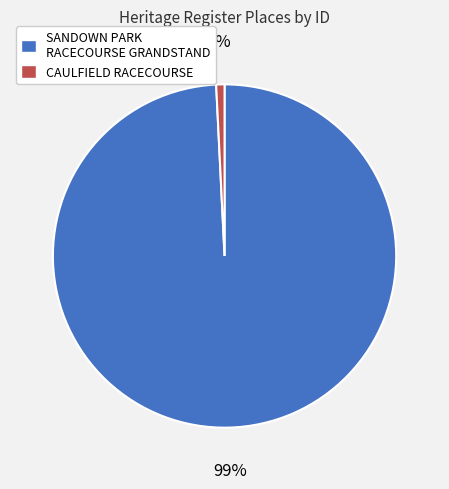

Does CAULFIELD RACECOURSE represent more than half of the total?

No